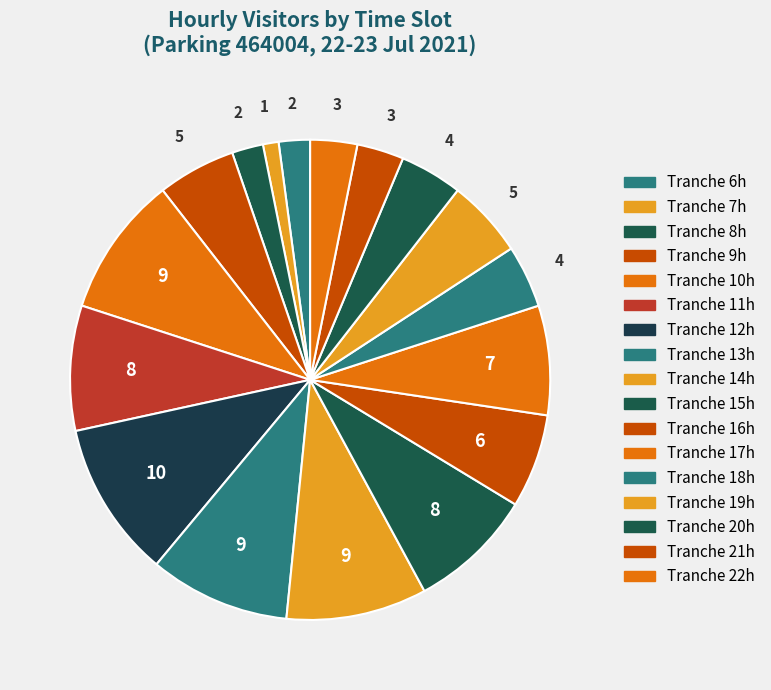

How many segments does this pie chart have?

17